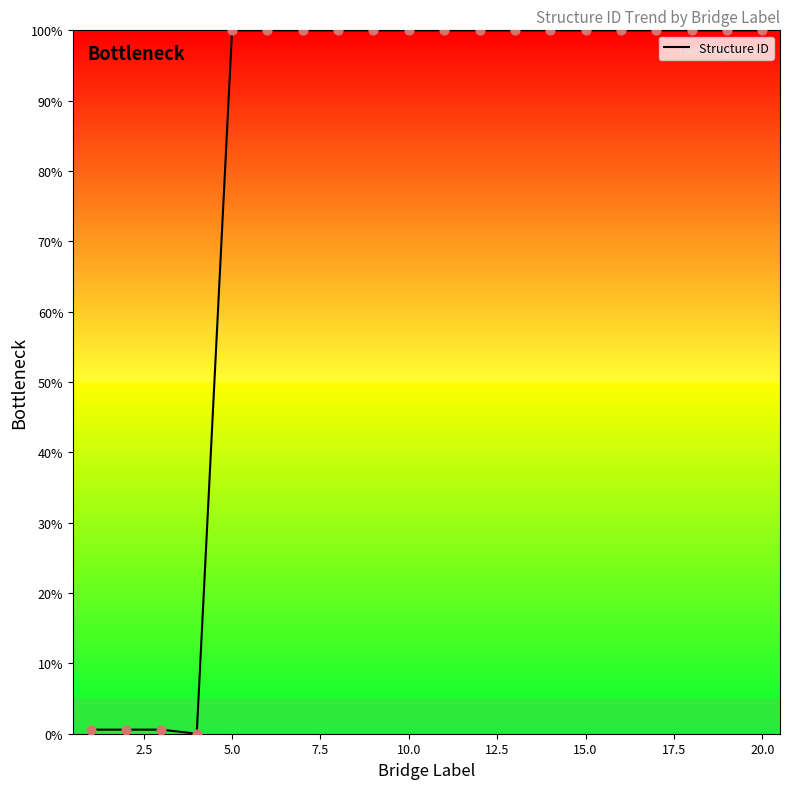

What is the maximum value shown in the chart?

100.0